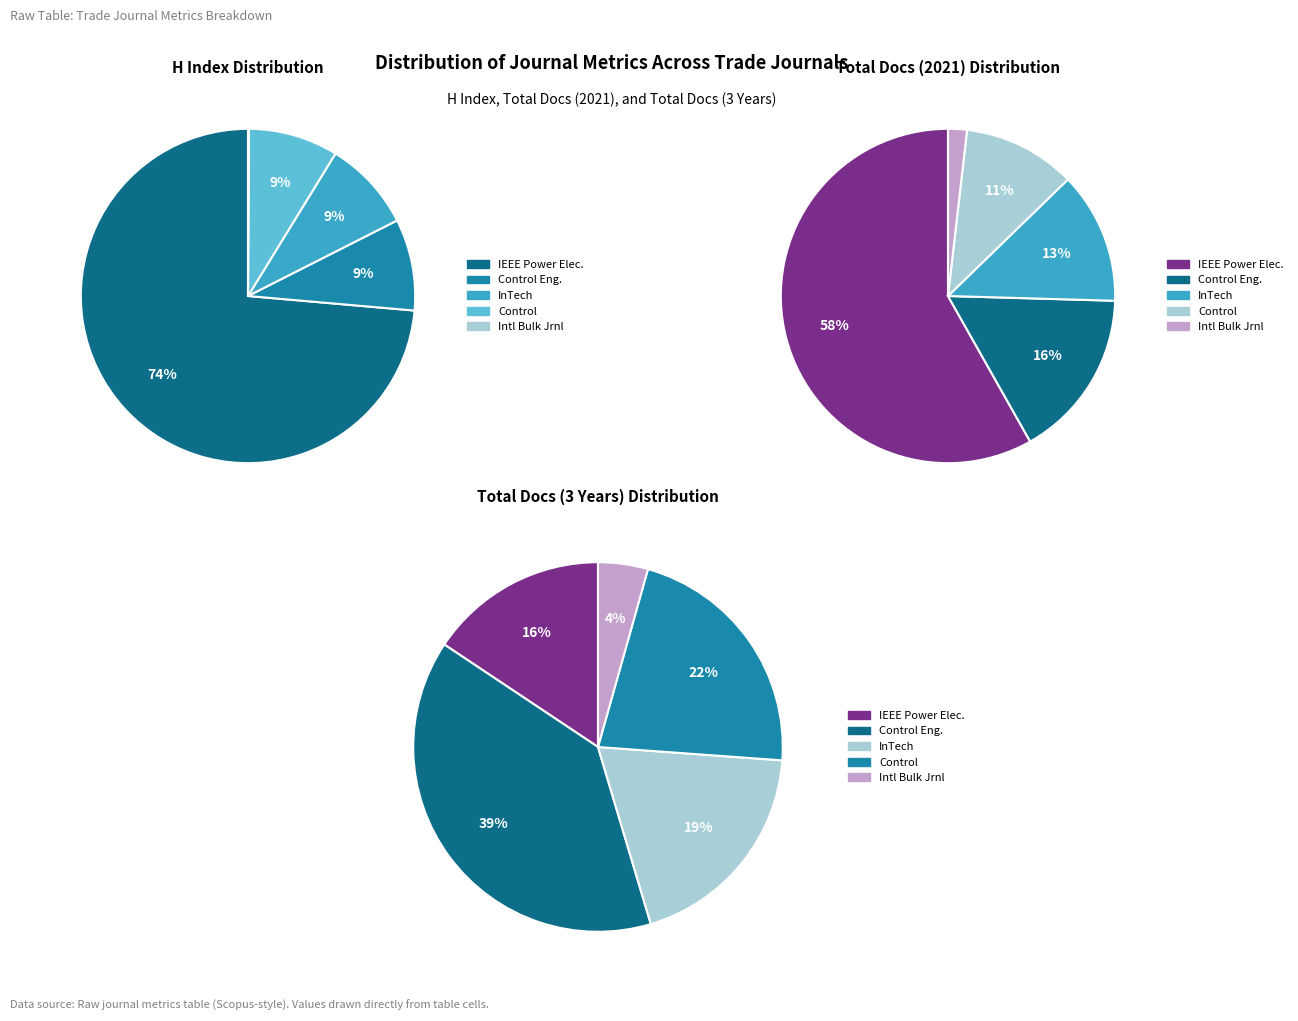

Which slice is the smallest?

International Bulk Journal